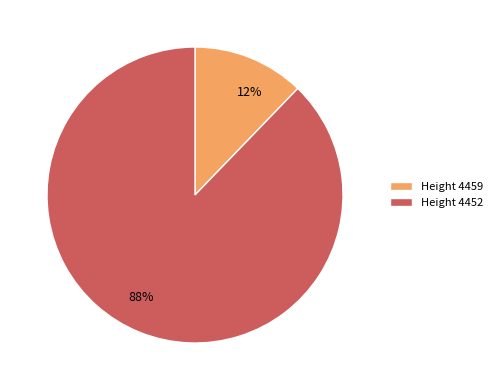

Combined, do Height 4459 and Height 4452 account for over 50%?

Yes